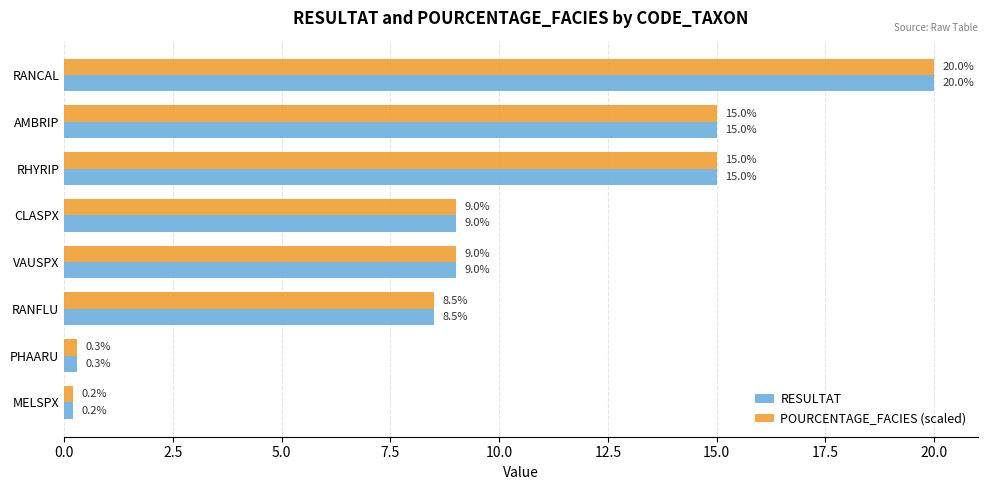

How many categories are shown in the chart?

8